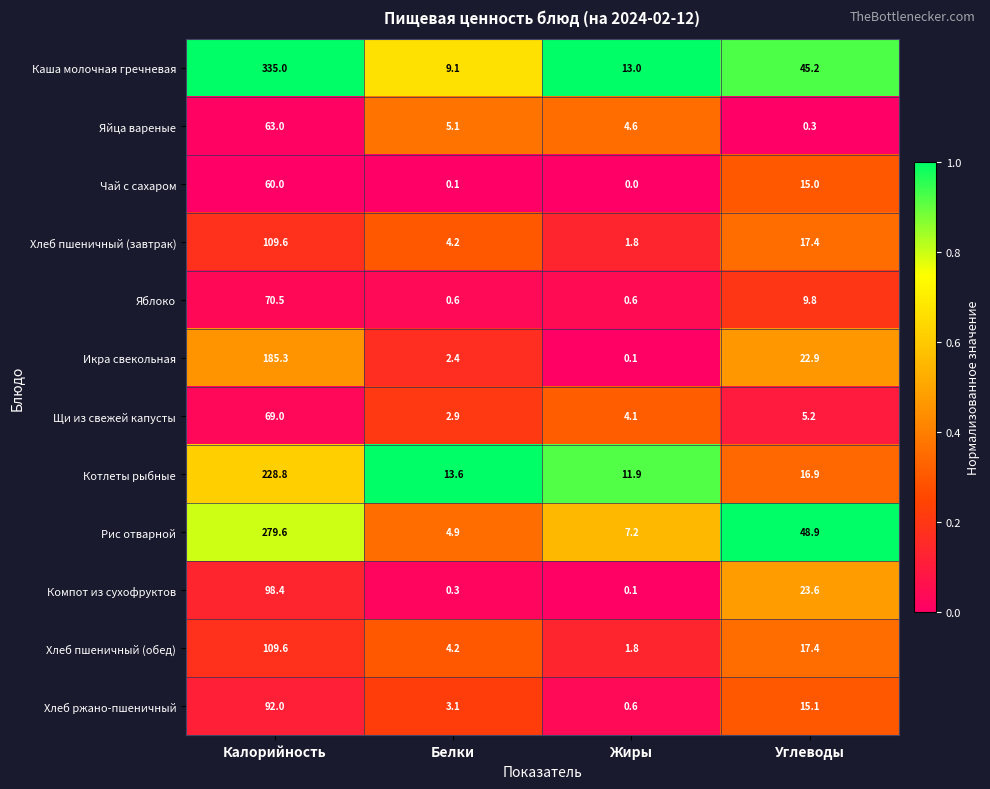

At which label does Компот из сухофруктов first exceed 23?

Калорийность